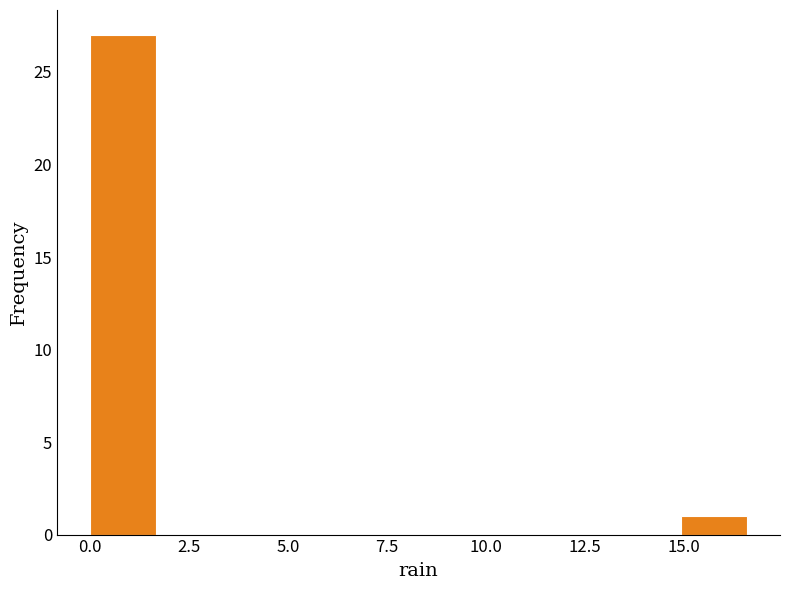

Around what value on the x-axis is the tallest bar? Give the approximate position of its centre, as read against the axis.

1.0